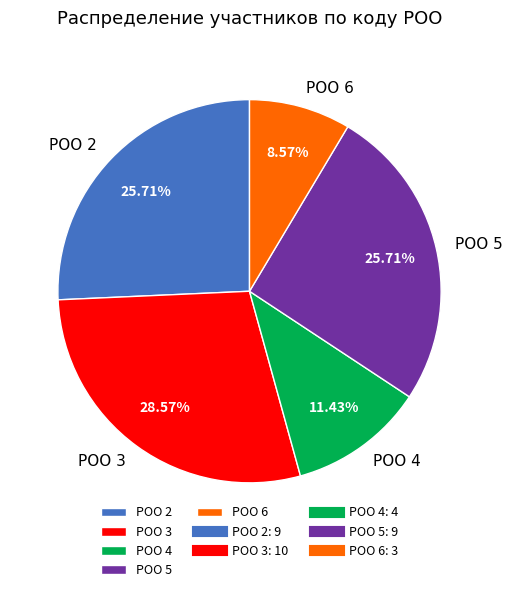

To the nearest percent, what is the combined percentage of РОО 6 and РОО 2?

34%